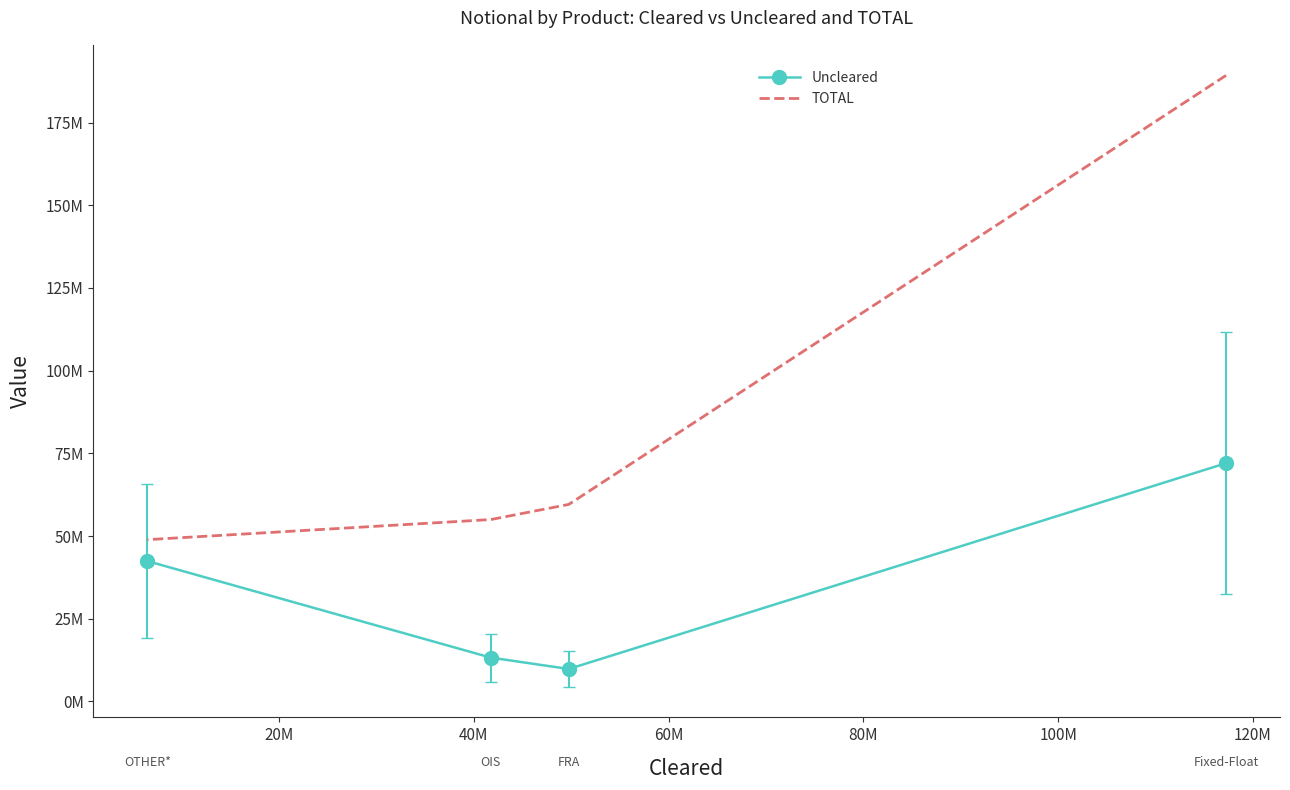

Does the chart have visible grid lines?

No